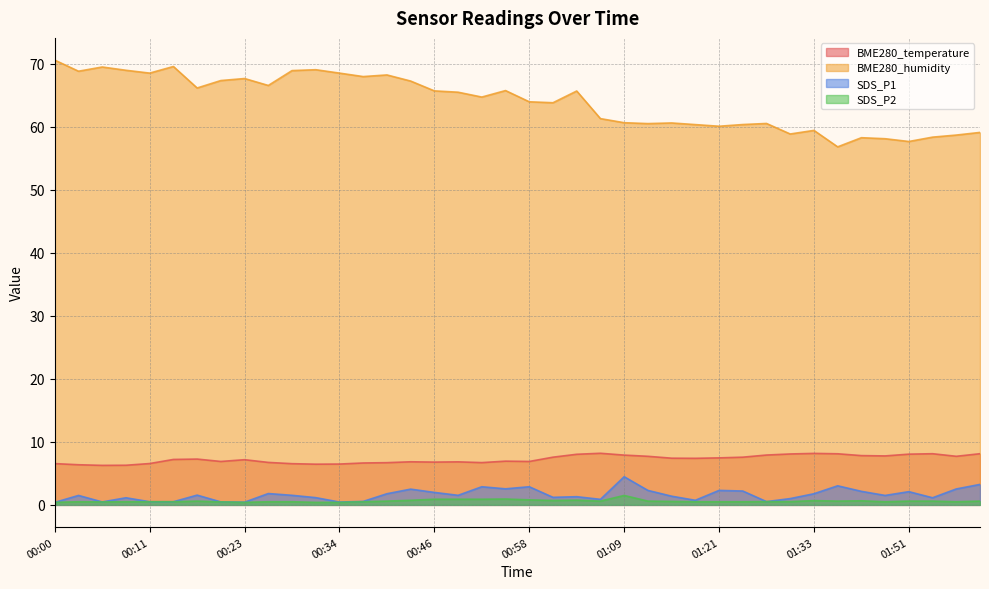

True or false: BME280_humidity has a value of 15.9 at 01:53.

False